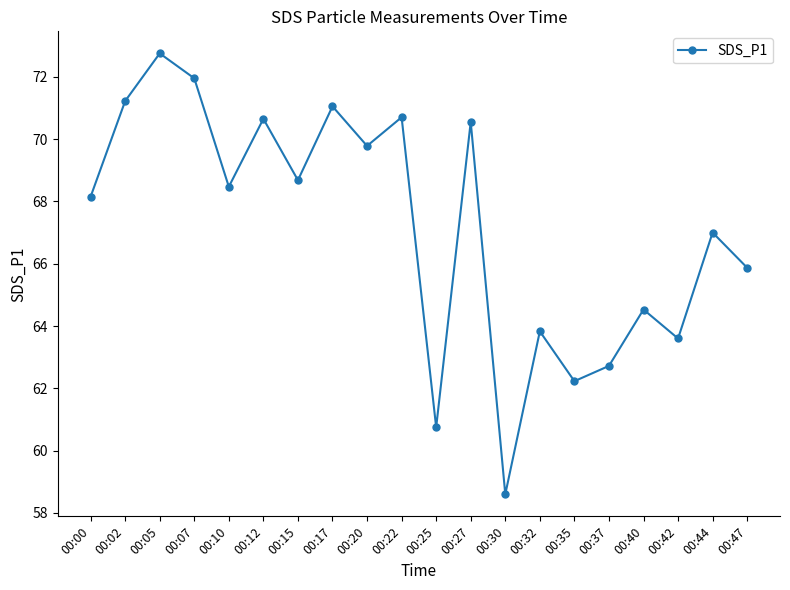

What is the smallest value displayed?

58.6